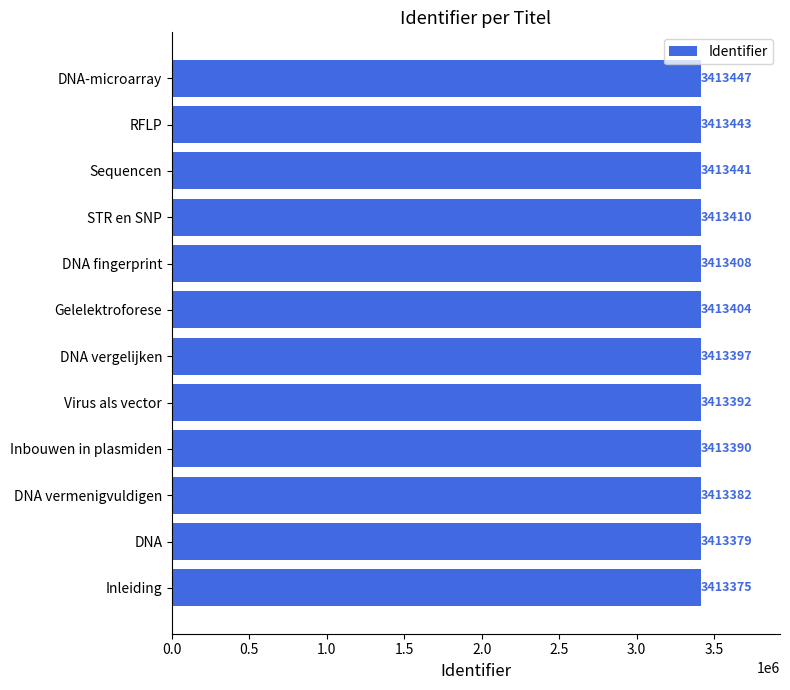

What is the smallest value displayed?

3413375